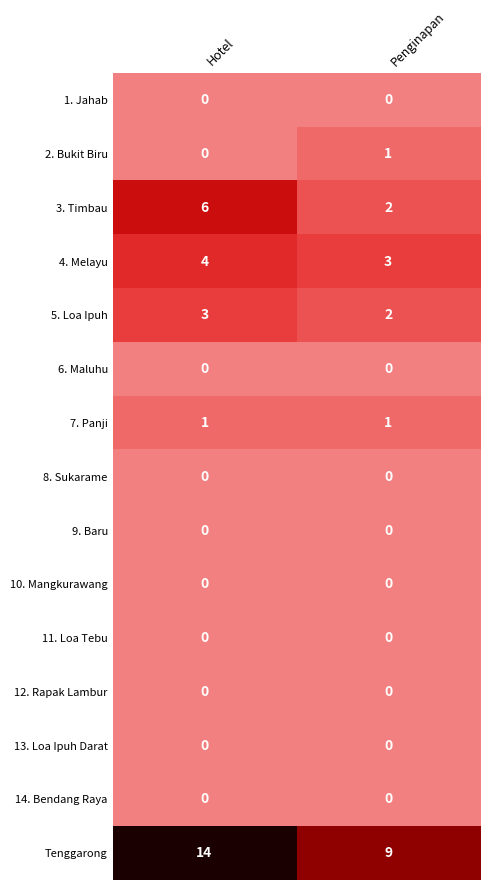

What is the greatest value displayed?

14